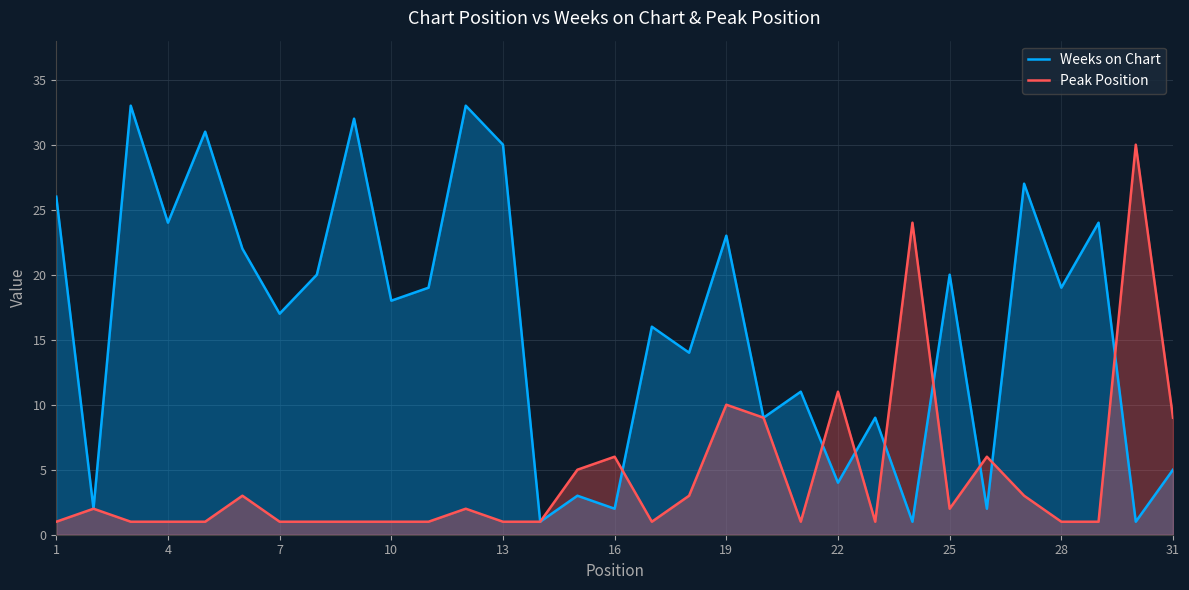

List the series in order of their overall mean, lowest first.

Peak Position, Weeks on Chart